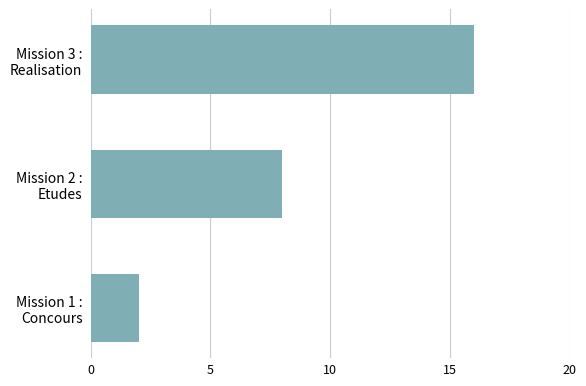

What is the sum of all values?

26